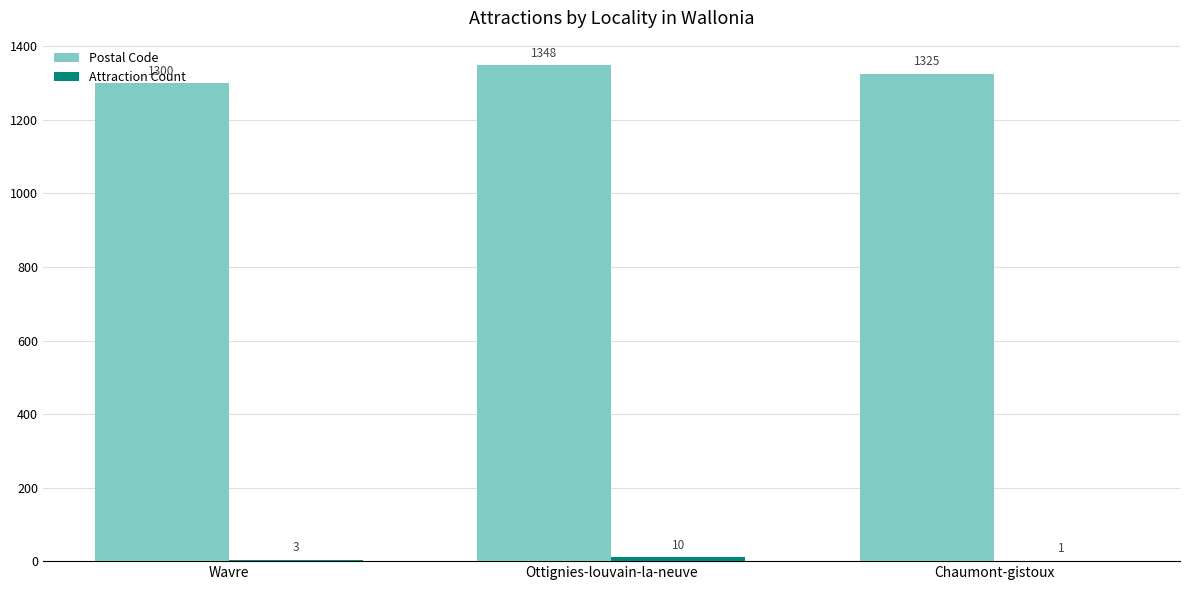

At which label does Postal Code first exceed 1325?

Ottignies-louvain-la-neuve